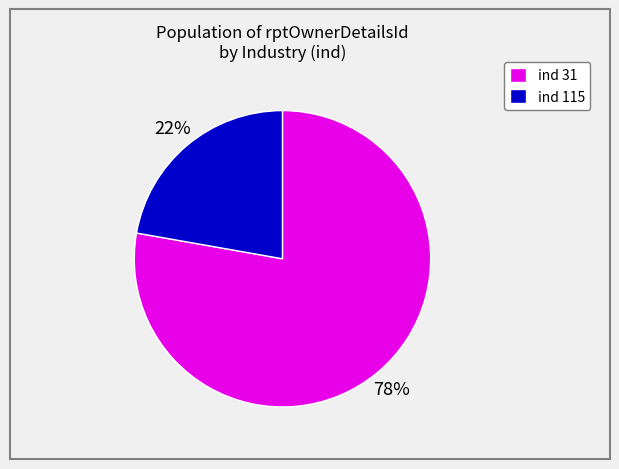

Rank the categories by value from lowest to highest.

ind 115, ind 31